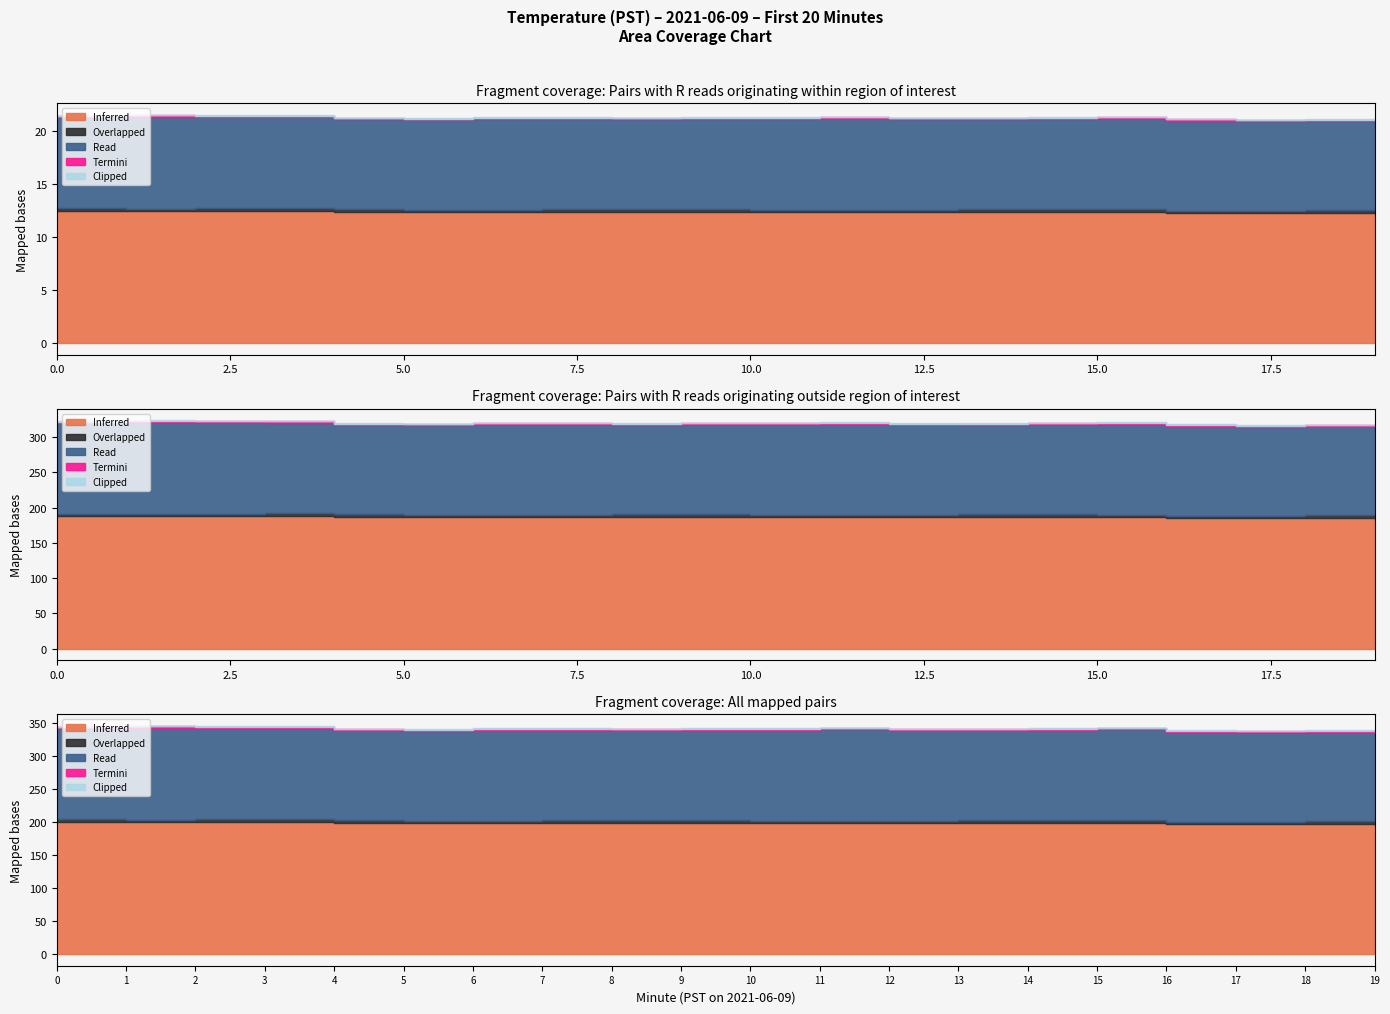

How many interior local peaks does the Overlapped series have?

3